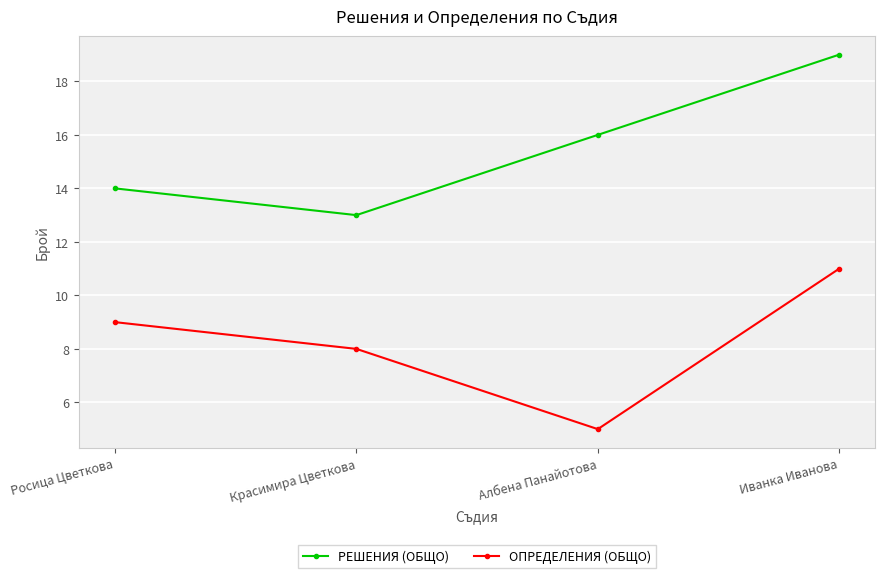

What is the spread (max minus min) of values at Албена Панайотова?

11